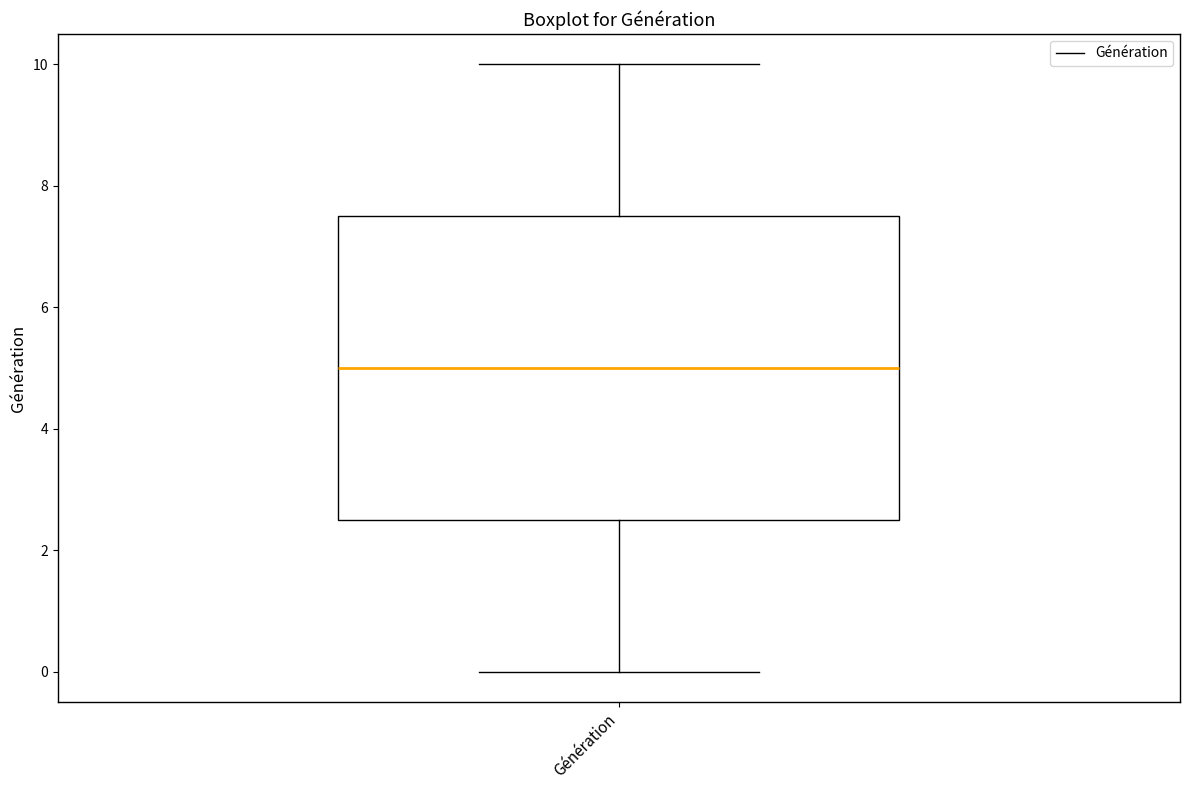

Where is the lower edge of the box for Génération on the y-axis? The values are not printed on the chart, so give them approximately, as read against the axis.

2.6